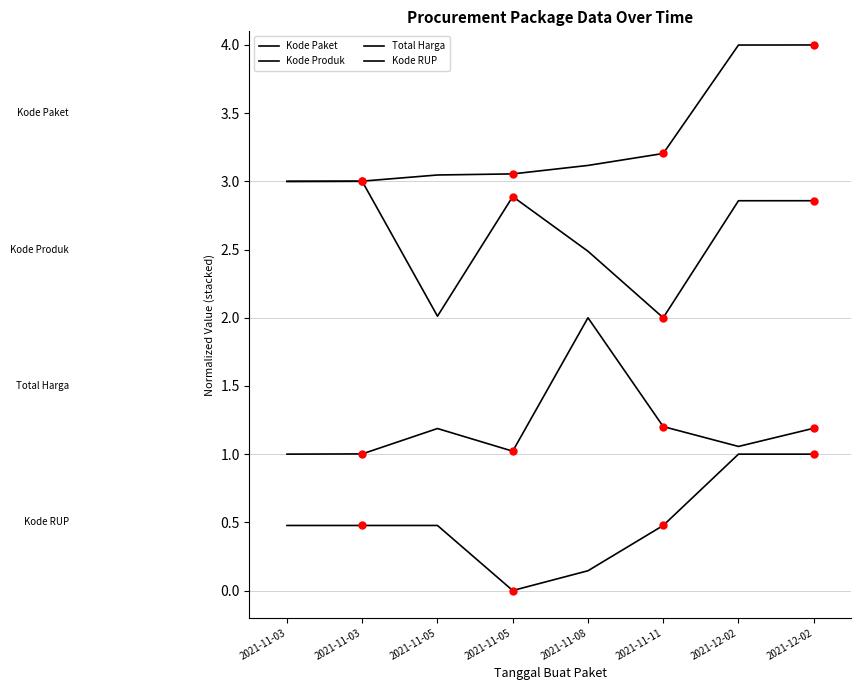

Where is Kode RUP nearest to the value 0?

2021-11-05